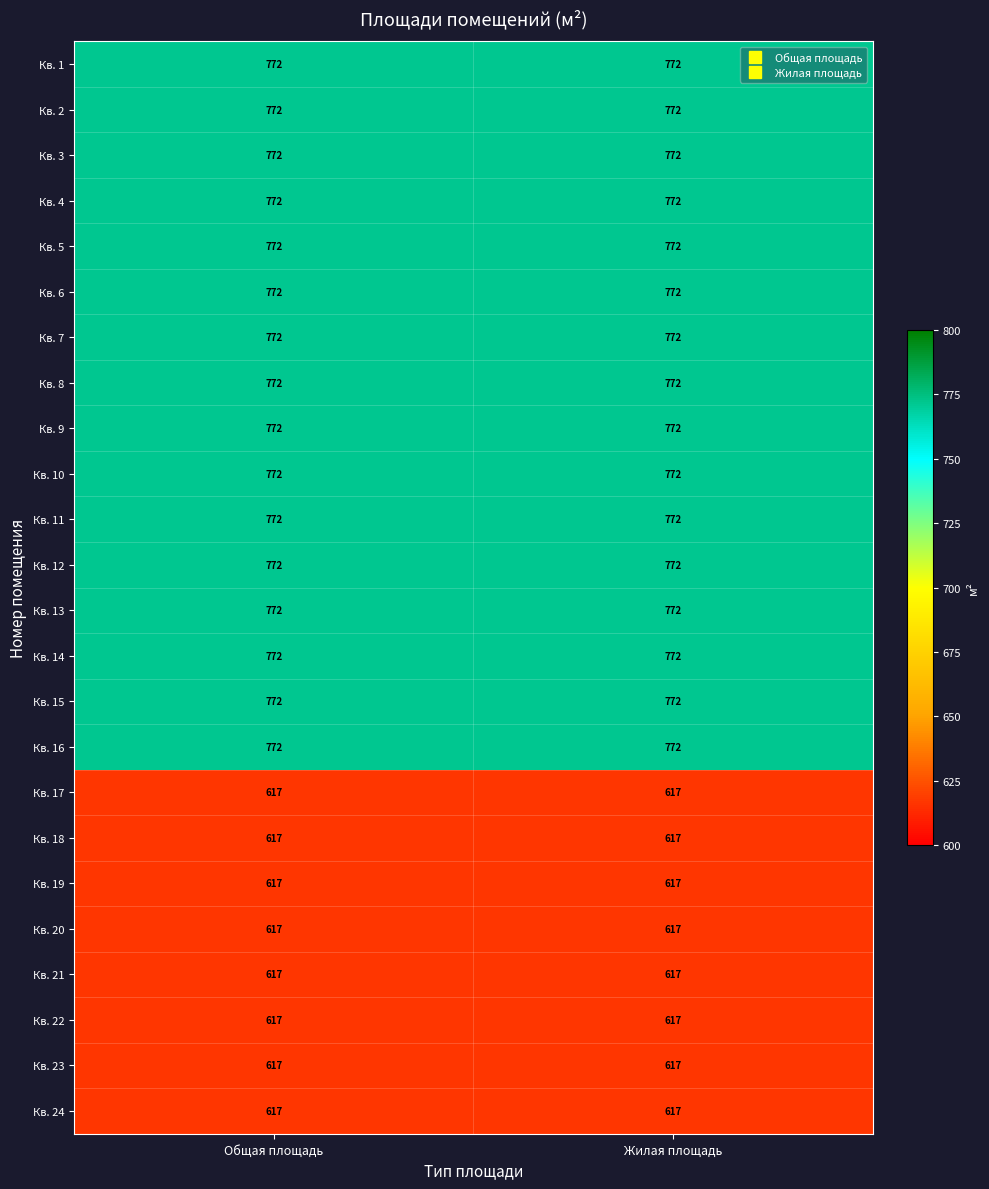

What is the difference between the highest and lowest values at Жилая площадь?

155